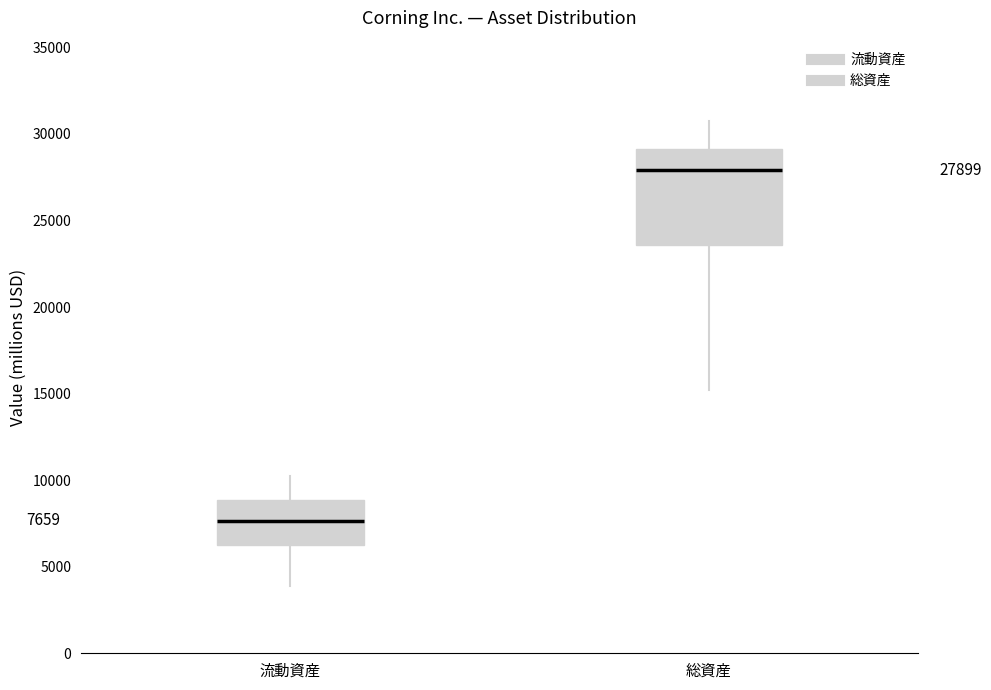

Which box is the tallest, from its lower edge to its upper edge?

総資産